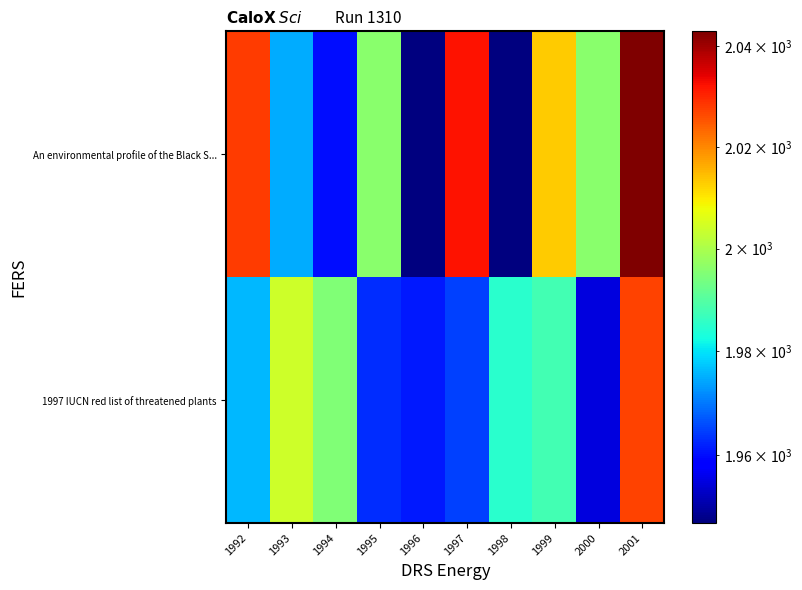

Reading right to left, what are all the values shown in this chart?

1997 IUCN red list of threatened plants: 2001=2027	2000=1955	1999=1988	1998=1985	1997=1965	1996=1961	1995=1963	1994=1995	1993=2004	1992=1976
An environmental profile of the Black S...: 2001=2043	2000=1996	1999=2013	1998=1947	1997=2032	1996=1947	1995=1996	1994=1960	1993=1975	1992=2028